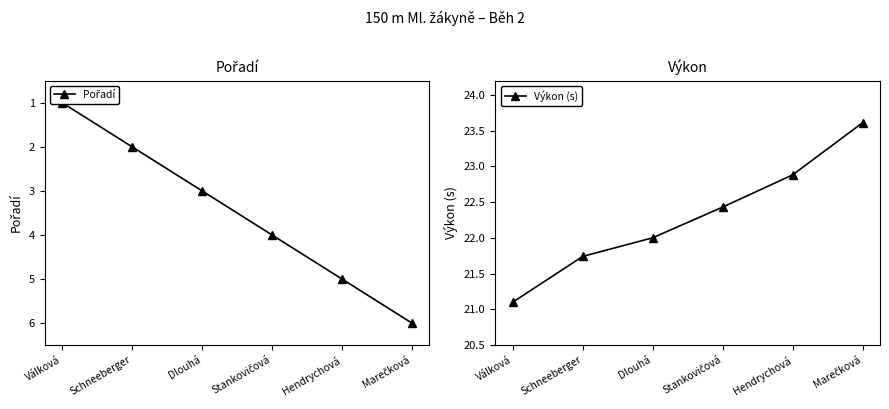

Which category has the highest value across all series?

Marečková